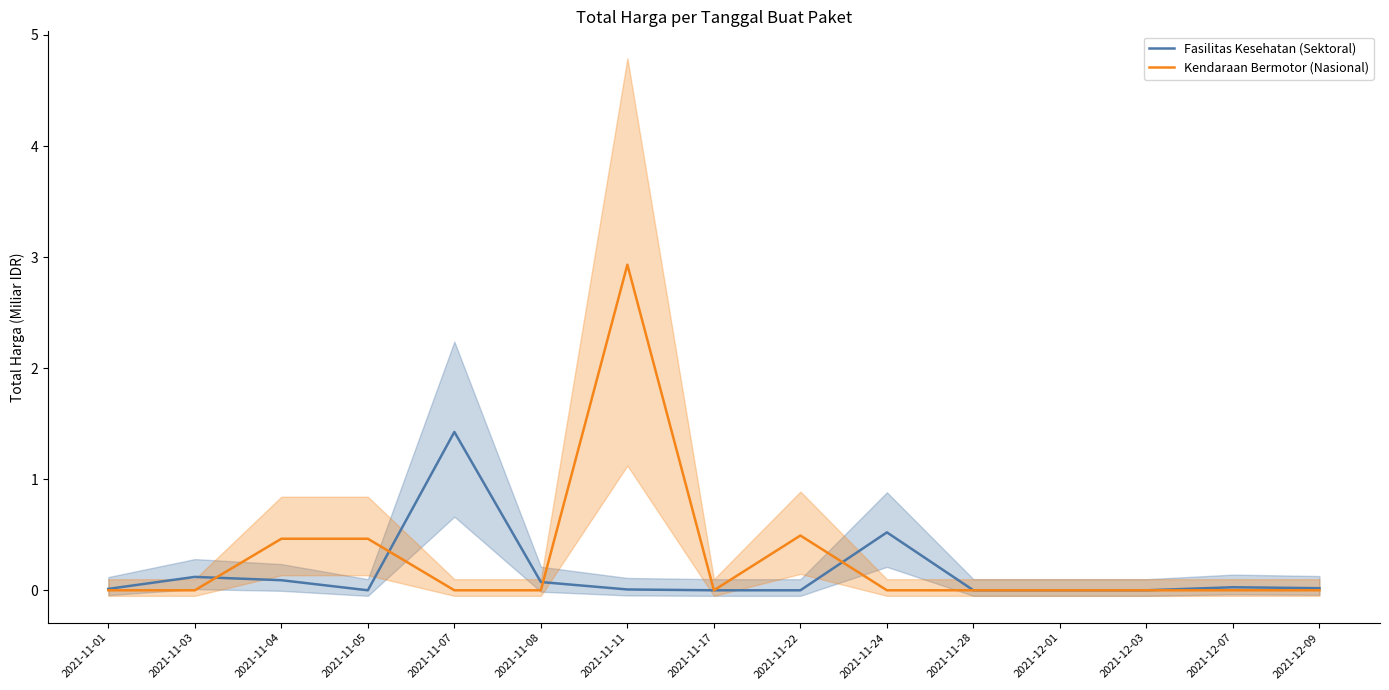

The value of Kendaraan Bermotor (Nasional) at 2021-11-22 is 0.2. True or false?

False